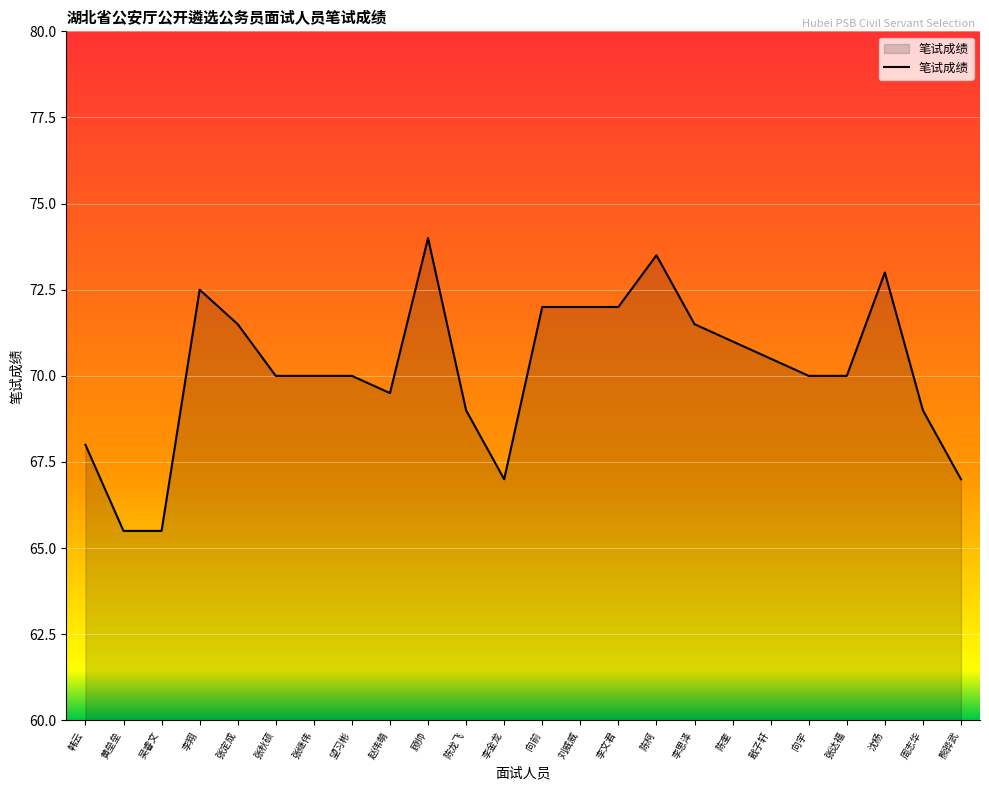

What is the minimum value shown in the chart?

65.5